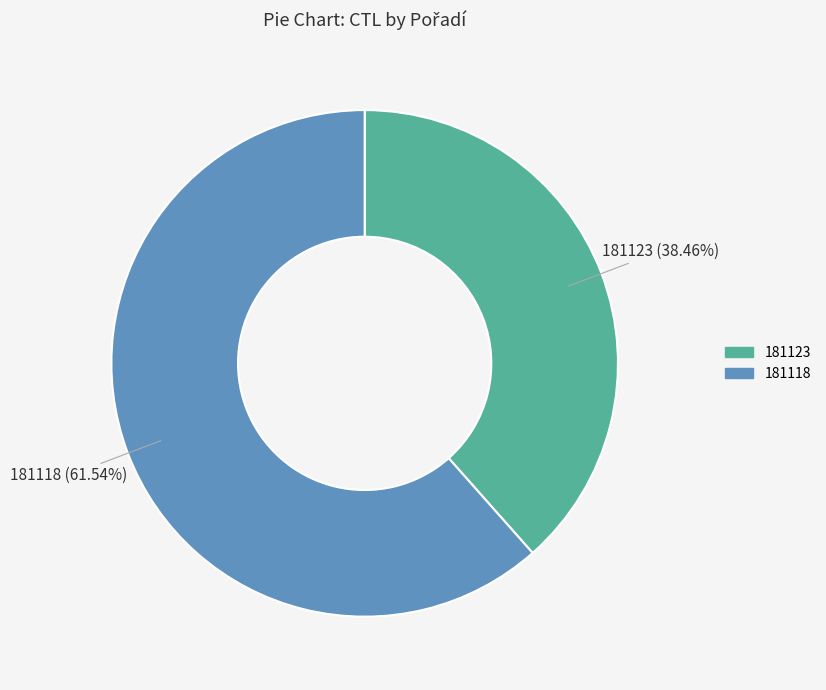

How many segments does this pie chart have?

2